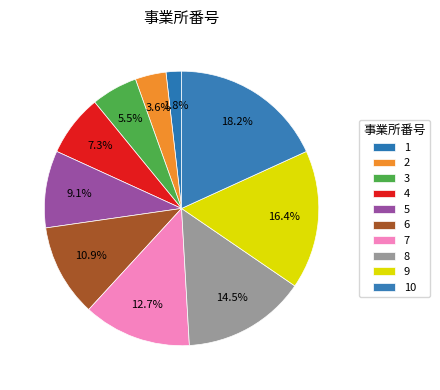

Combined, what portion of the pie is 8 and 1?

16.4%